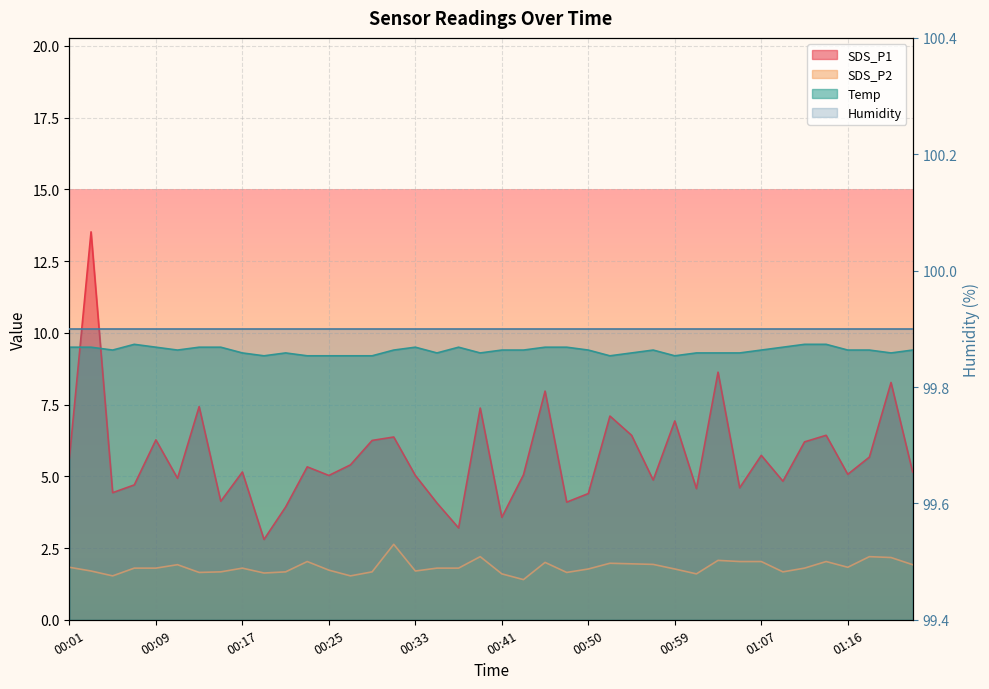

What is the greatest value displayed?

13.5